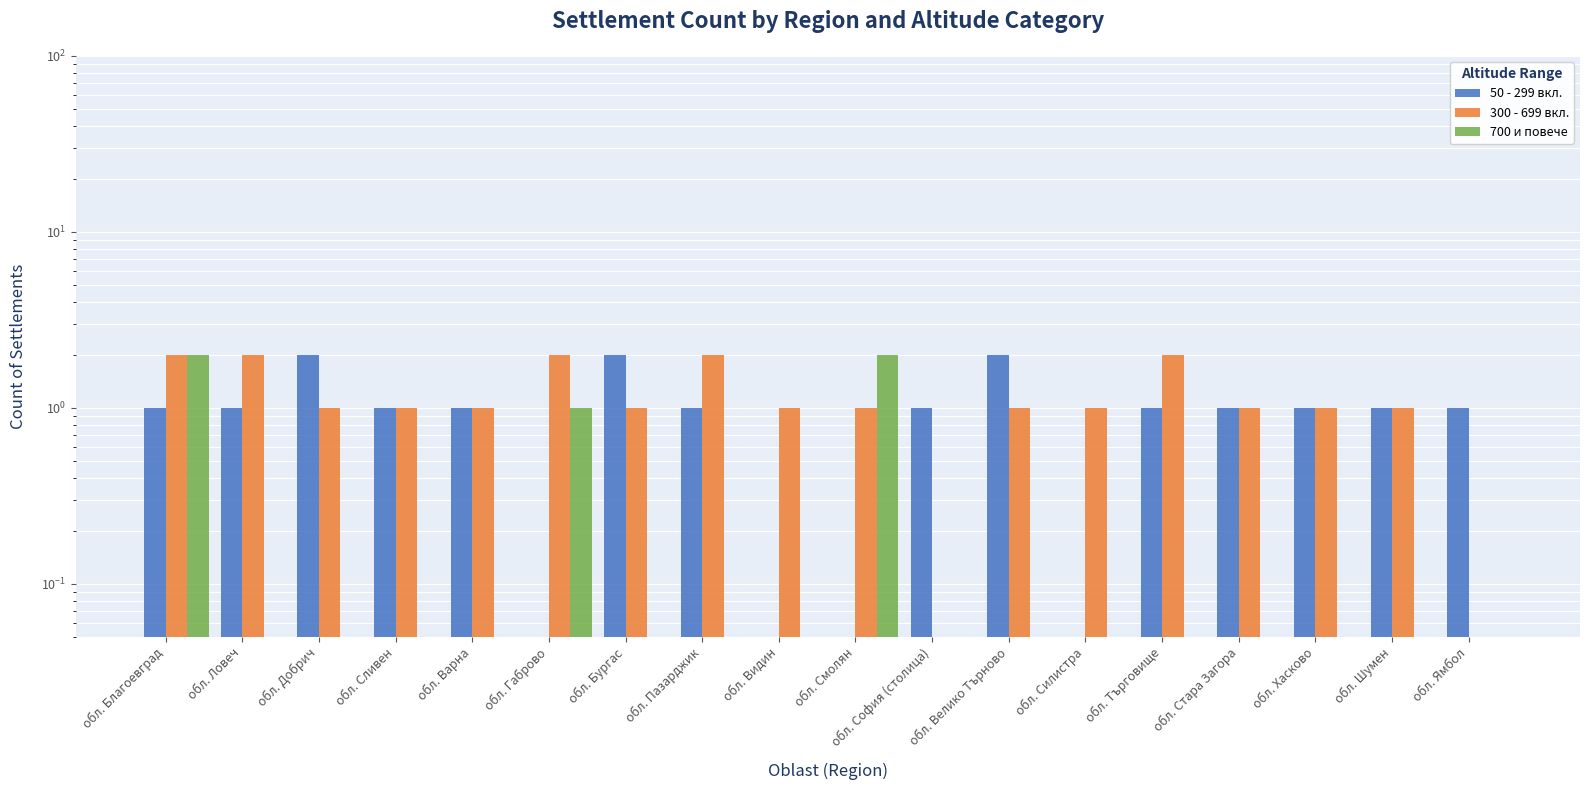

True or false: 300 - 699 вкл. has a value of 1.0 at обл. Сливен.

True